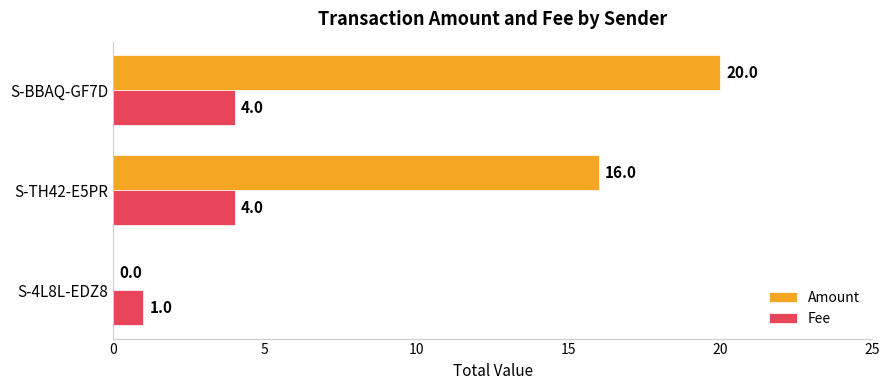

Is it true that Fee equals 1 at S-4L8L-EDZ8?

True